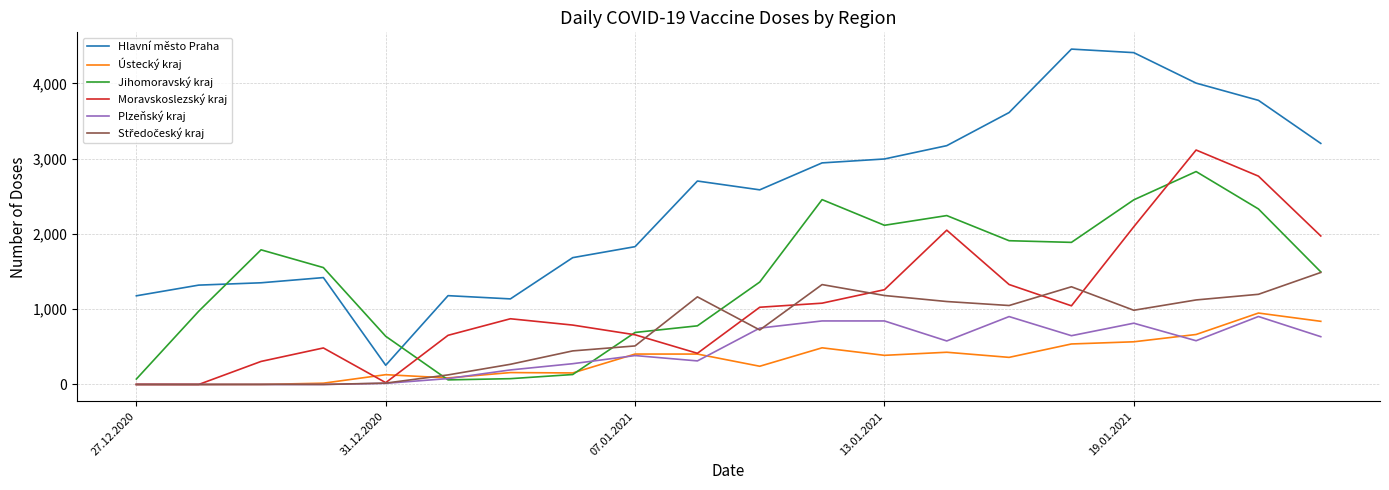

How many interior local peaks does the Jihomoravský kraj series have?

4